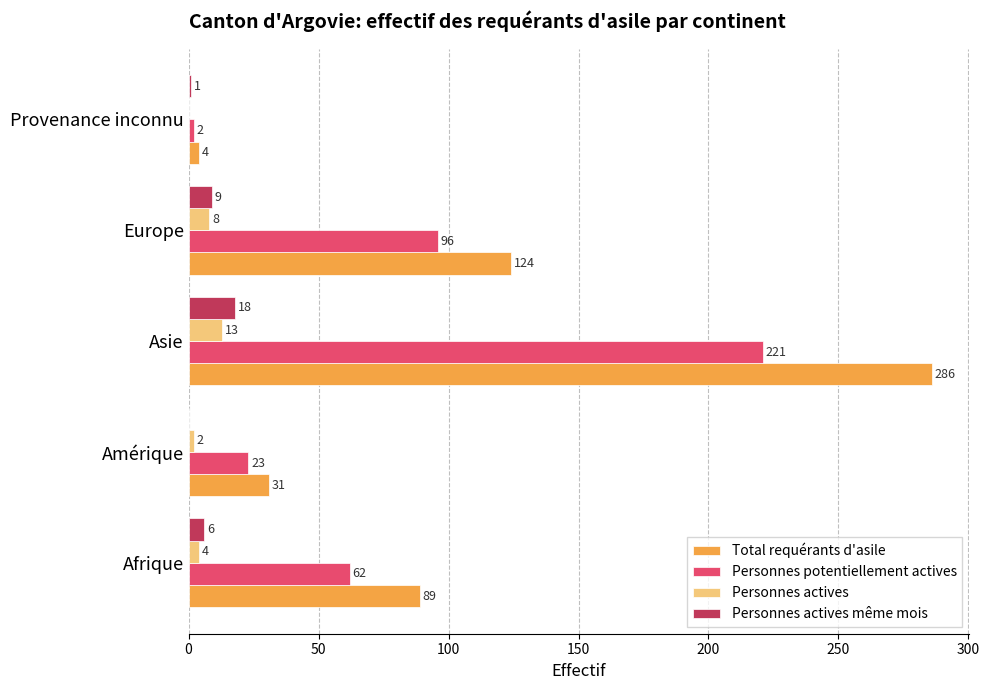

Which category has the highest value across all series?

Asie